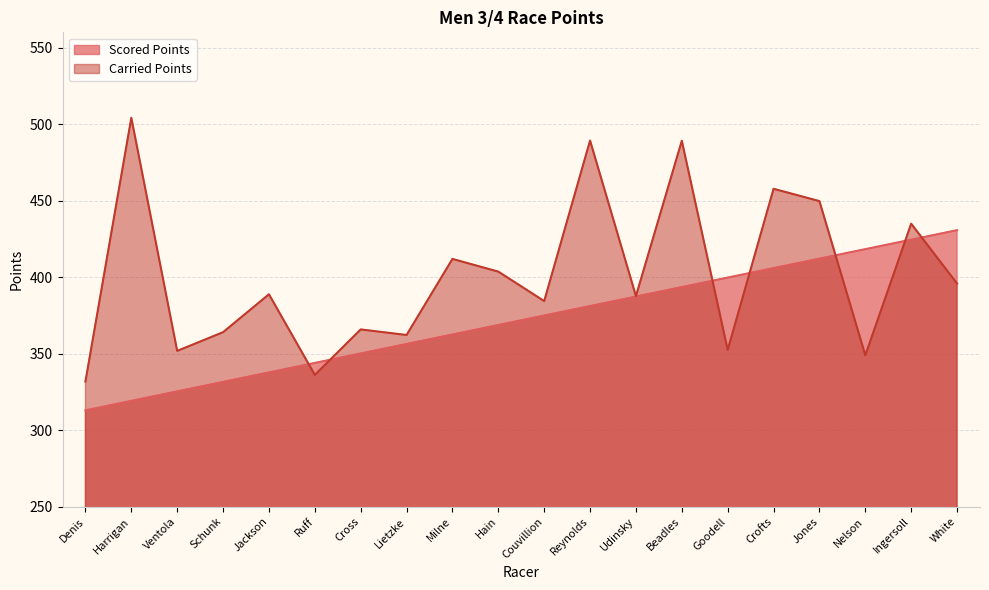

At which label does Carried Points first exceed 388?

Harrigan